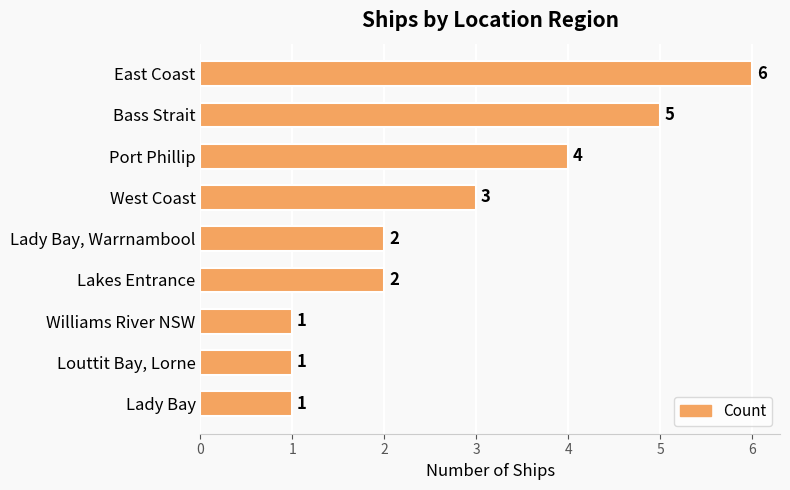

Reading top to bottom, list all the values displayed in this chart.

6	5	4	3	2	2	1	1	1